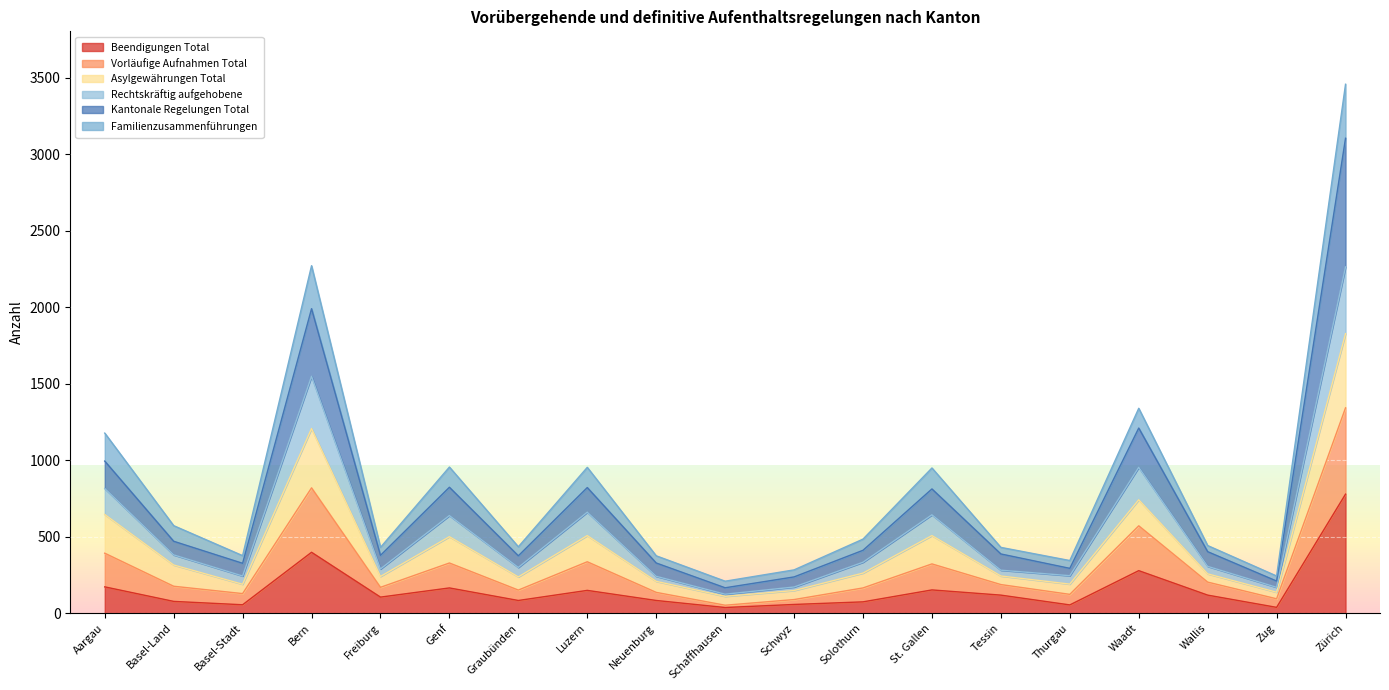

At which category is the sum across all series the highest?

Zürich